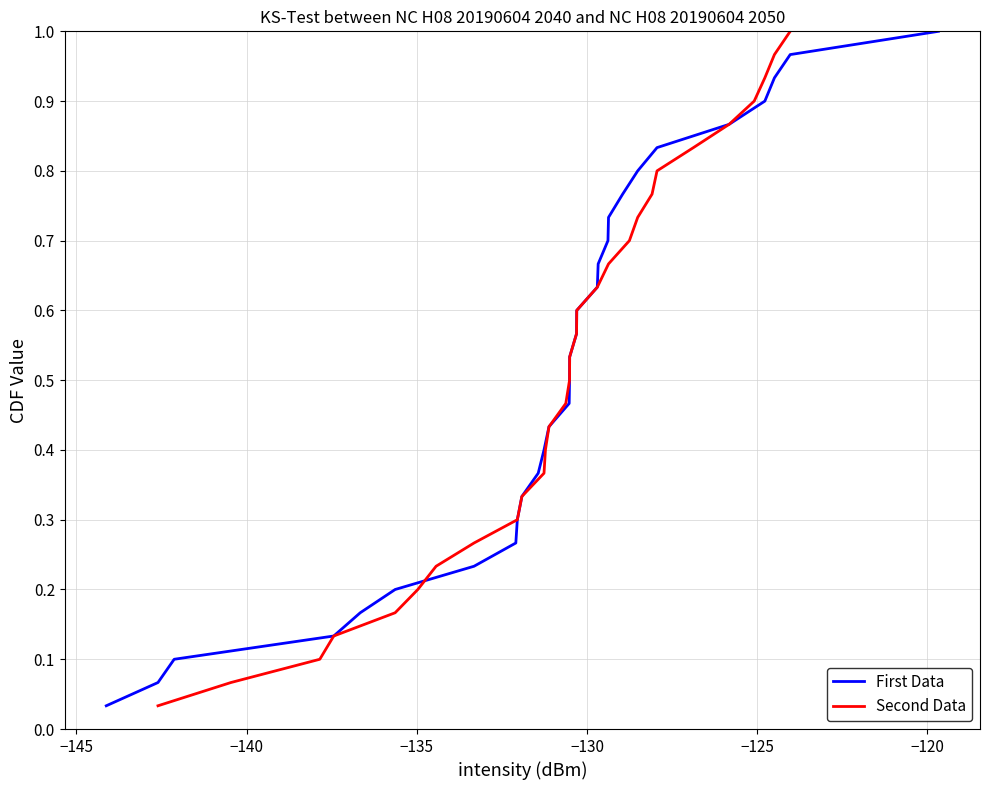

What is the average value of the Second Data series?

0.5